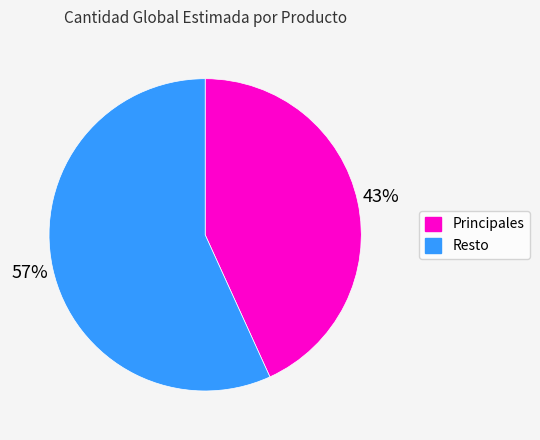

To the nearest percent, what is the difference between the largest and smallest slice percentages?

14%